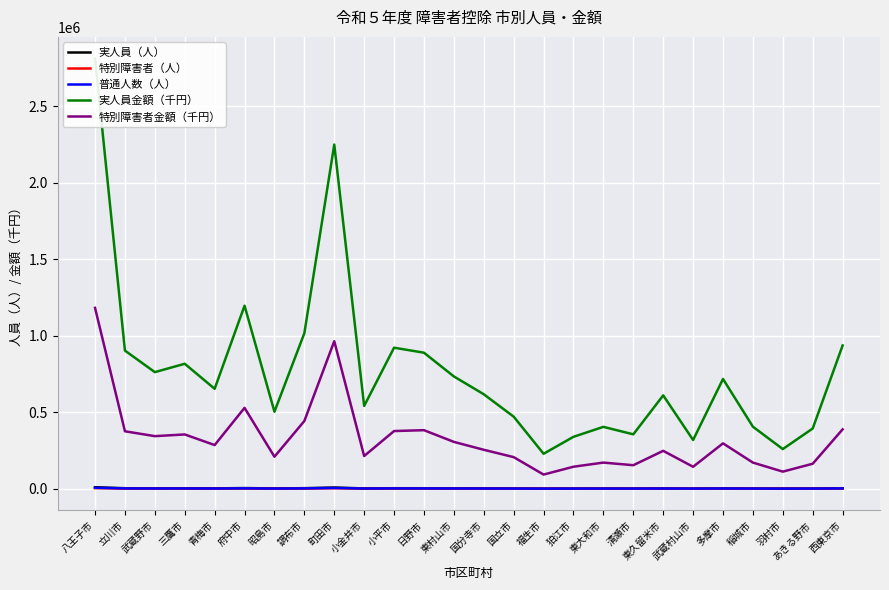

Where is the first local maximum for 実人員金額（千円）?

三鷹市